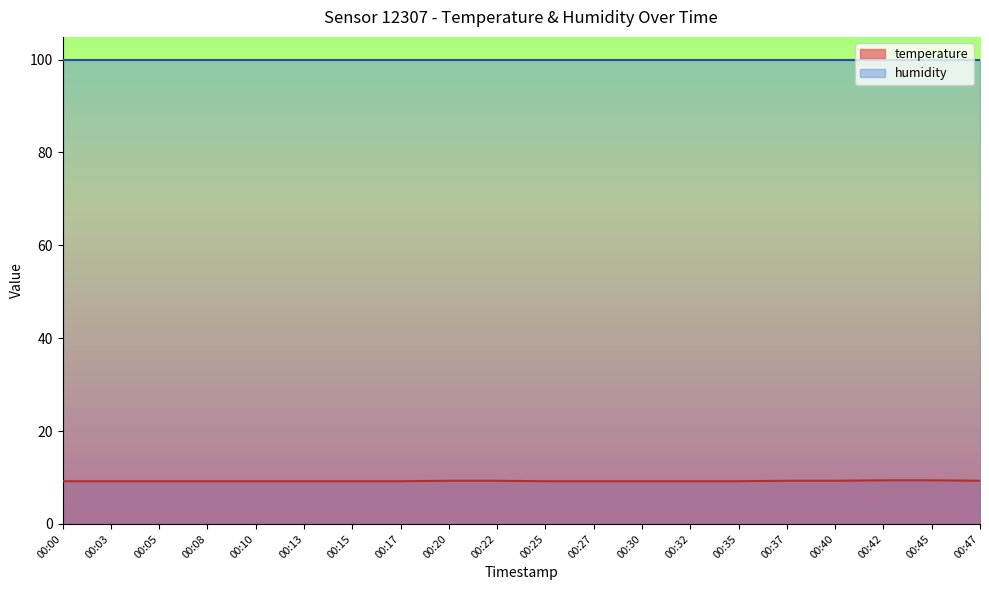

How many distinct data groups are displayed?

2